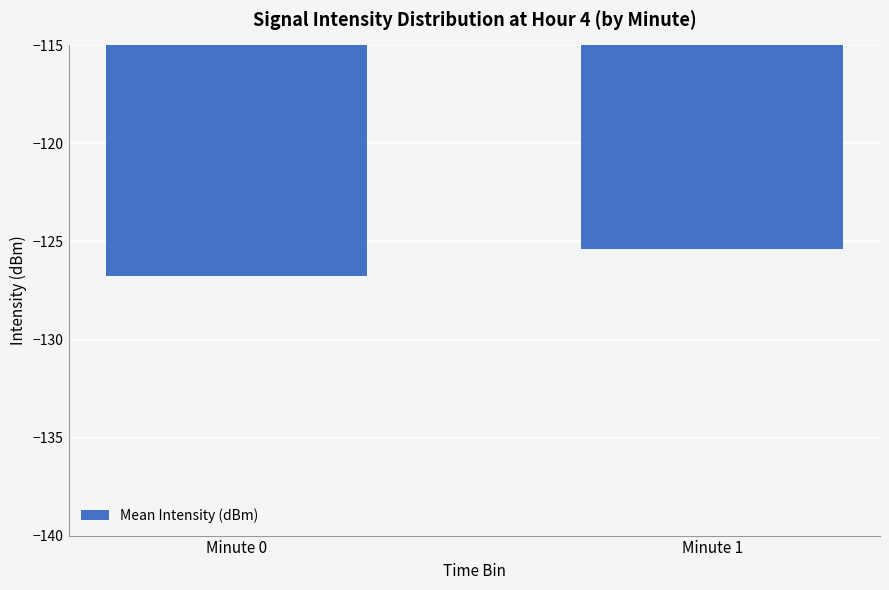

Are the bars grouped side by side (vs. stacked)?

No